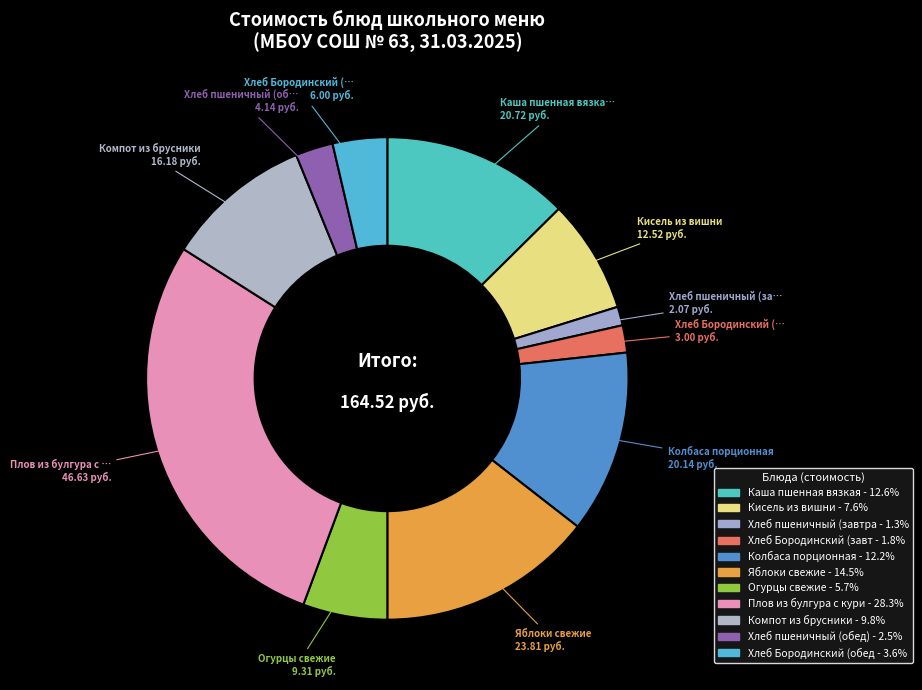

How many slices are in this pie chart?

11